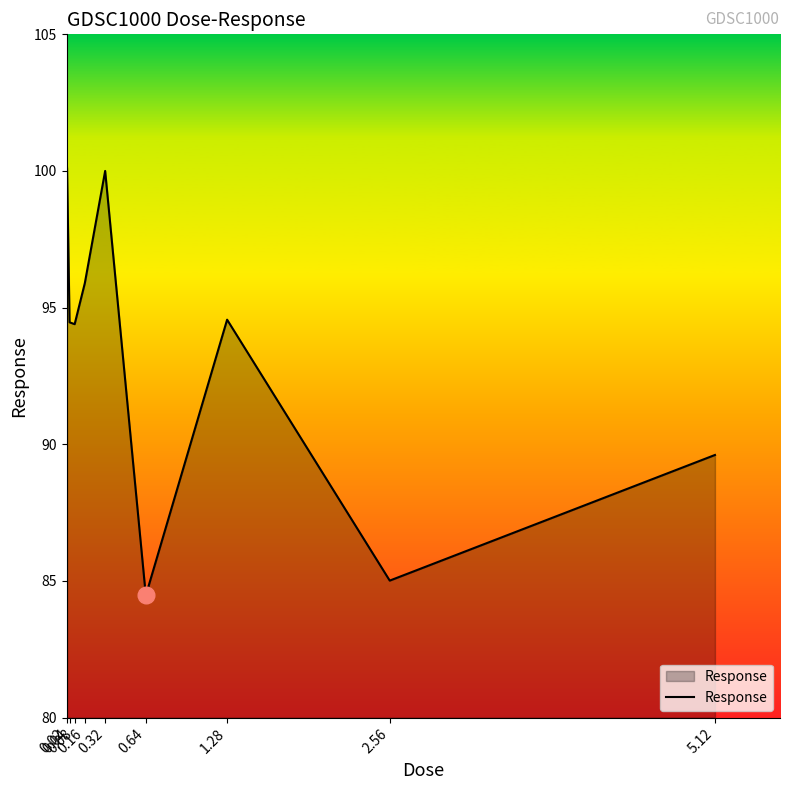

What is the greatest value displayed?

100.1